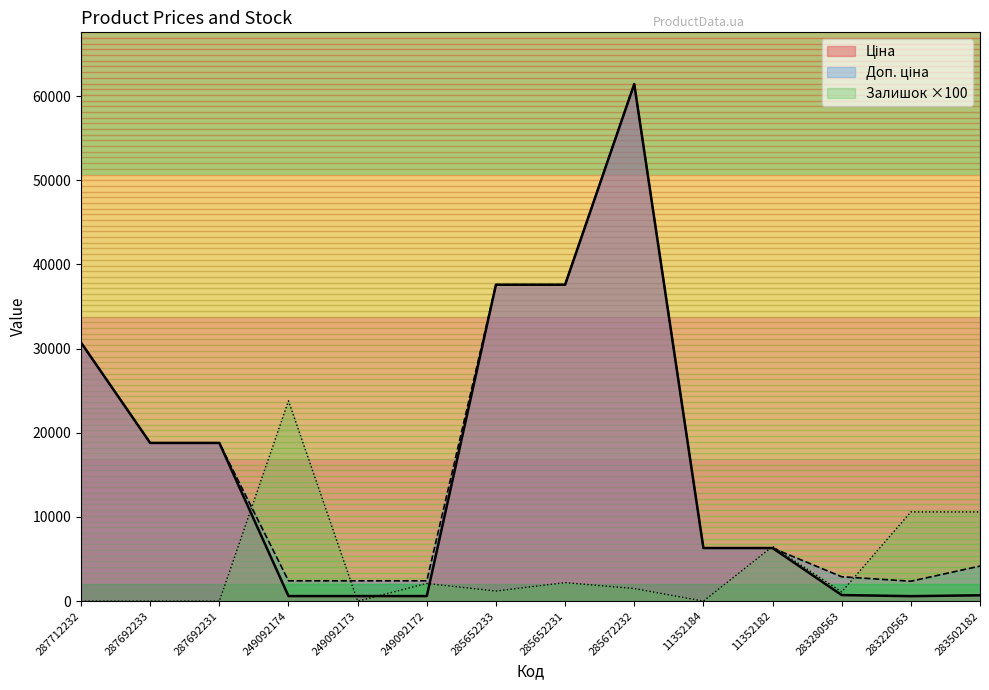

Rank the series at 287692233 from highest to lowest value.

Ціна, Доп. ціна, Залишок